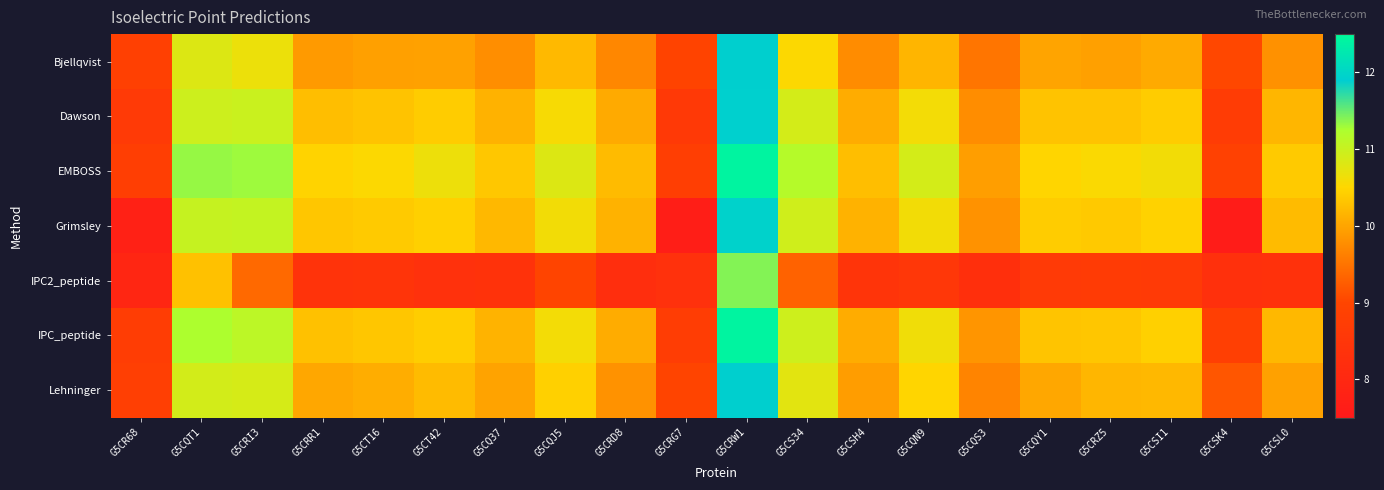

Which series has the largest range (max minus min)?

Grimsley